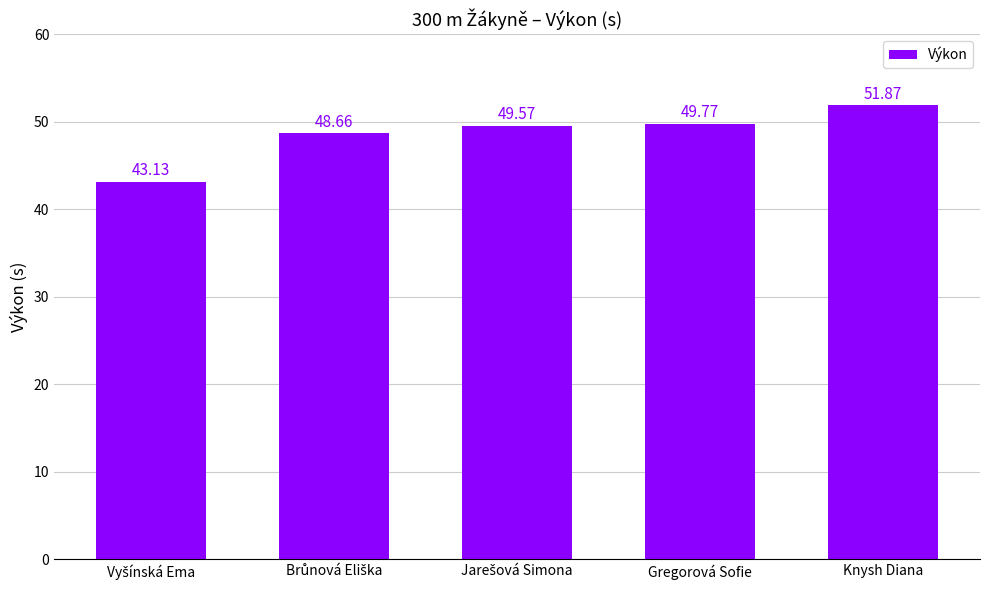

What is the ratio of the value at Gregorová Sofie to the value at Knysh Diana?

1.0